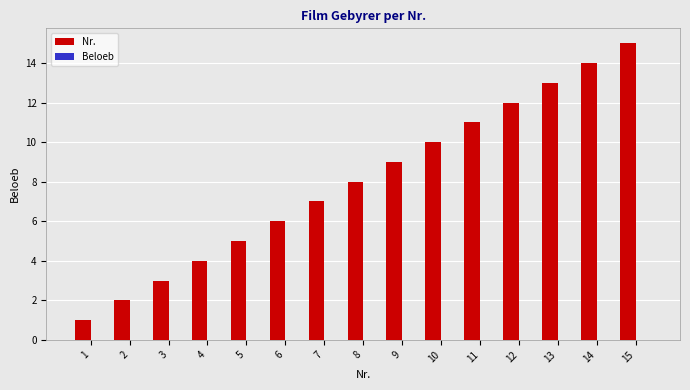

What is the average value?

8